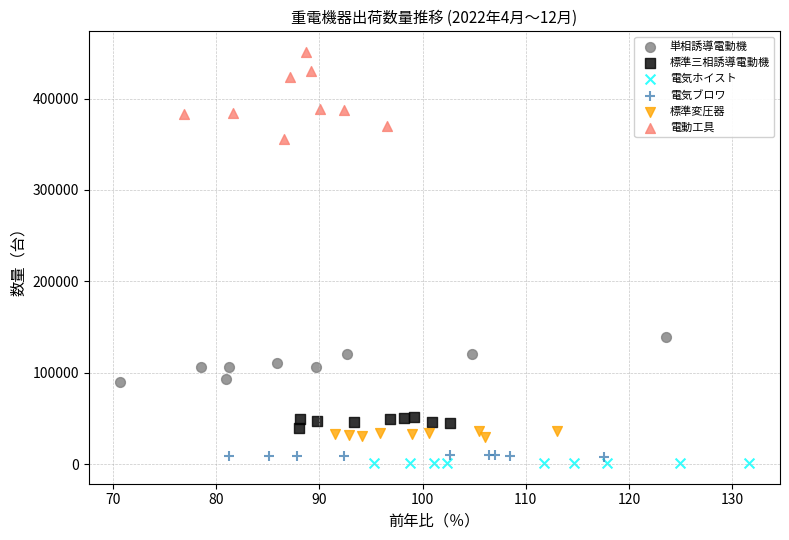

What are all the series names shown in the legend?

単相誘導電動機, 標準三相誘導電動機, 電気ホイスト, 電気ブロワ, 標準変圧器, 電動工具